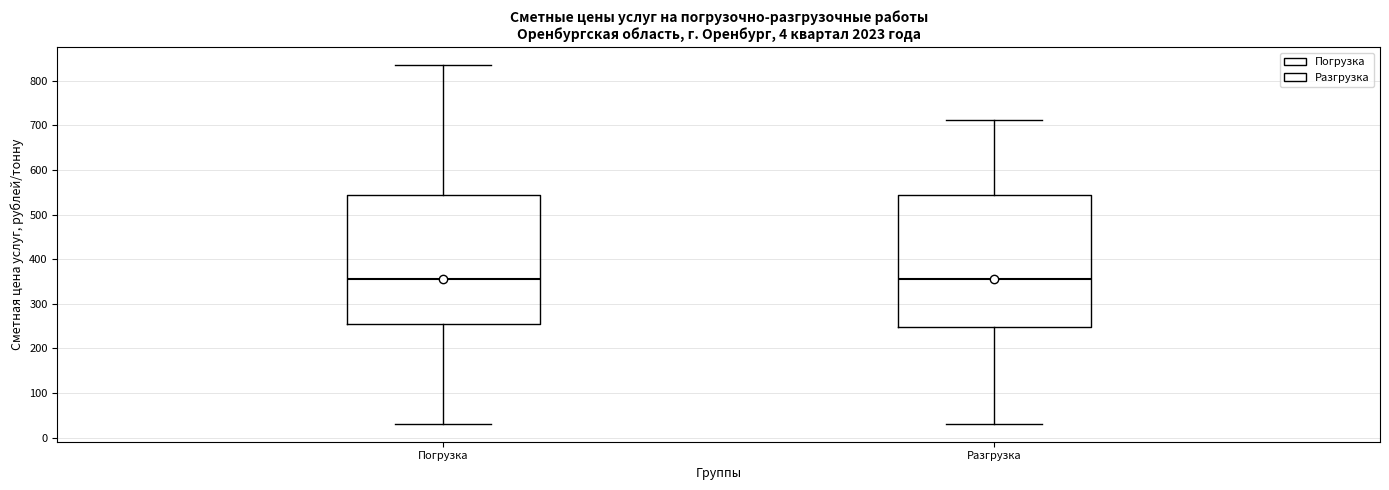

Where is the upper edge of the box for Погрузка on the y-axis? The values are not printed on the chart, so give them approximately, as read against the axis.

540